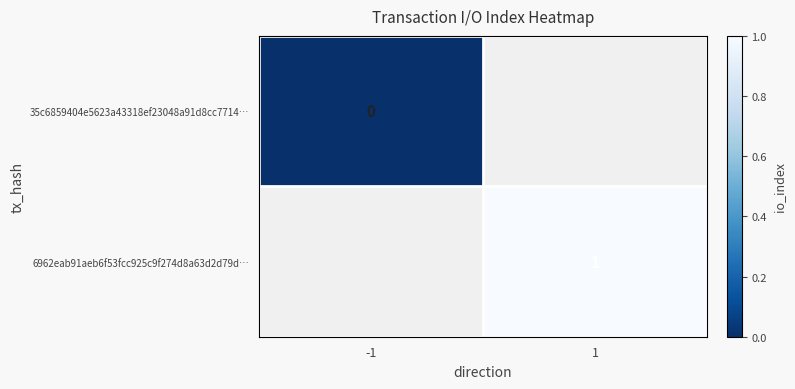

True or false: 6962eab91aeb6f53fcc925c9f274d8a63d2d79d… has a value of 2 at 1.

False